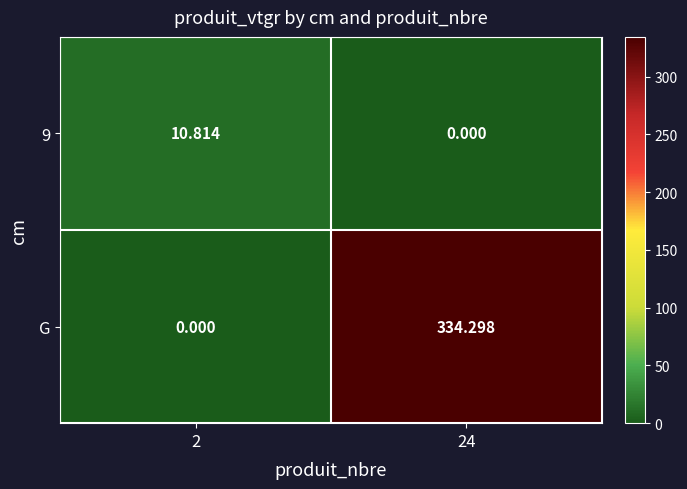

Is the value of G at 24 greater than the value of 9 at 2?

Yes